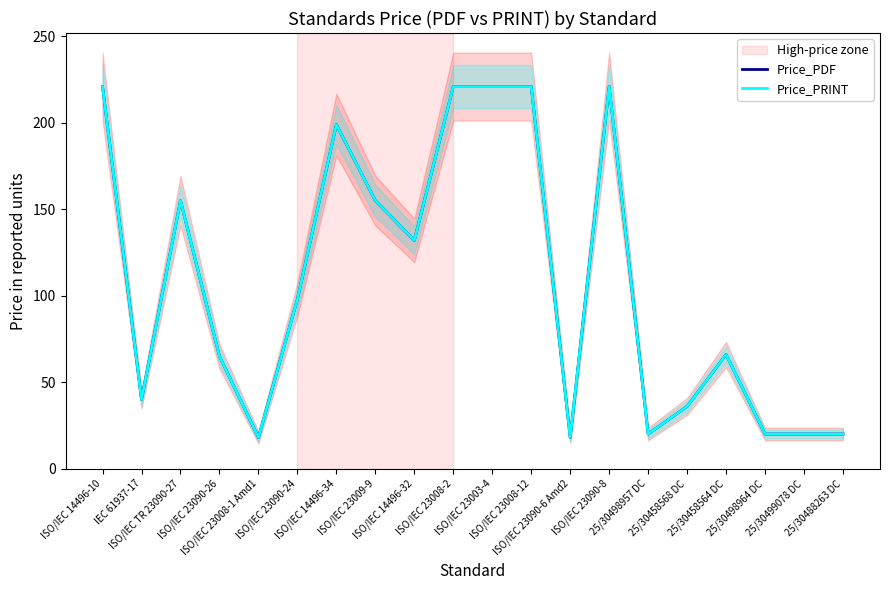

Reading left to right, transcribe all the data shown in this chart.

Price_PDF: 221	40	155	65	18	98	199	155	132	221	221	221	18	221	20	36	66	20	20	20
Price_PRINT: 221	40	155	65	18	98	199	155	132	221	221	221	18	221	20	36	66	20	20	20